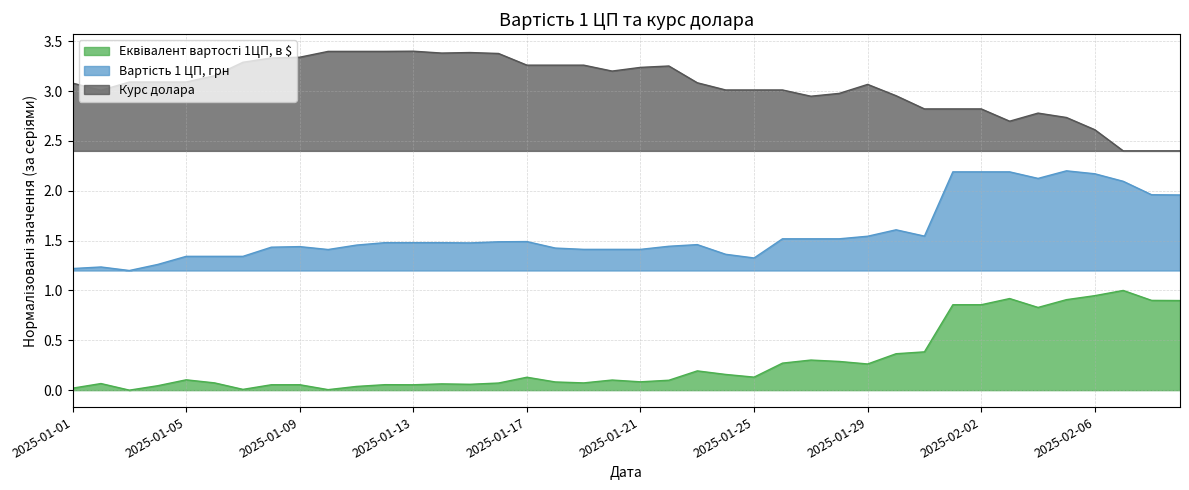

True or false: Курс долара and Еквівалент вартості 1ЦП, в $ intersect in this chart.

False